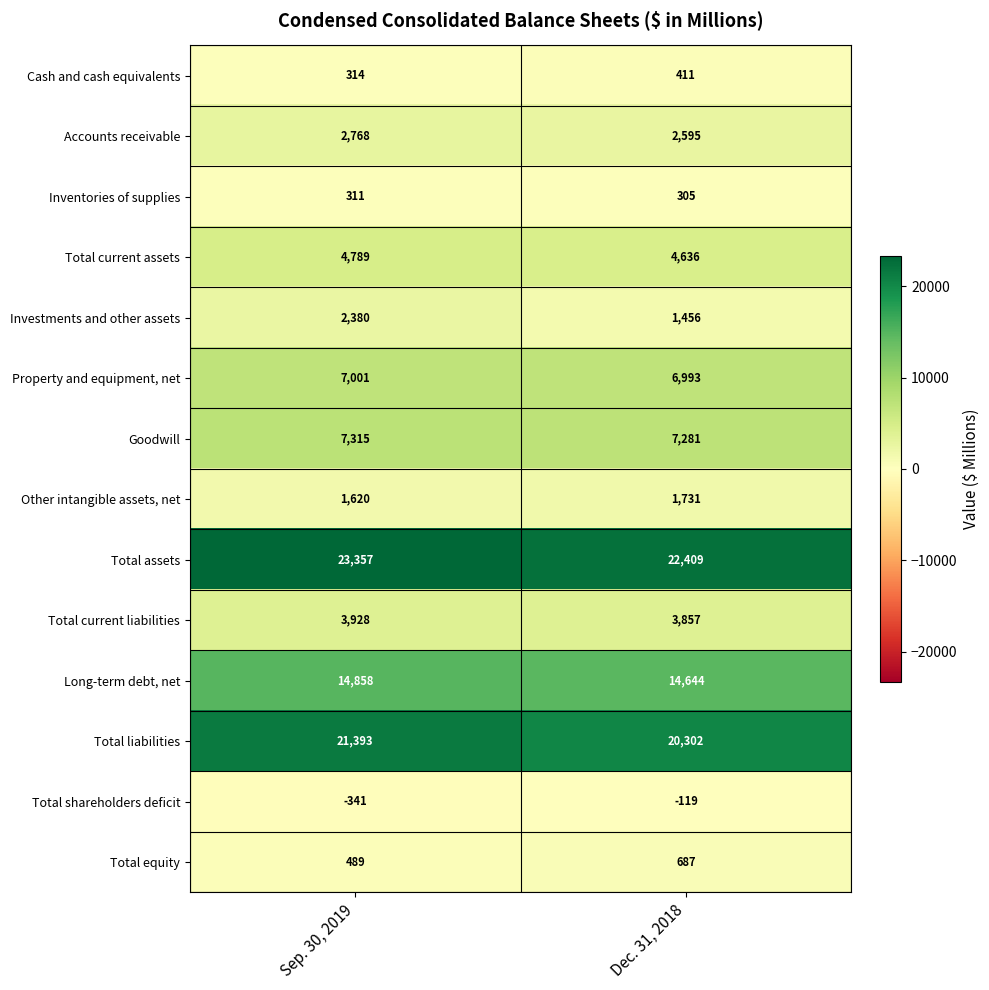

Reading left to right, what are all the values shown in this chart?

Cash and cash equivalents: 314	411
Accounts receivable: 2768	2595
Inventories of supplies: 311	305
Total current assets: 4789	4636
Investments and other assets: 2380	1456
Property and equipment, net: 7001	6993
Goodwill: 7315	7281
Other intangible assets, net: 1620	1731
Total assets: 23357	22409
Total current liabilities: 3928	3857
Long-term debt, net: 14858	14644
Total liabilities: 21393	20302
Total shareholders deficit: -341	-119
Total equity: 489	687